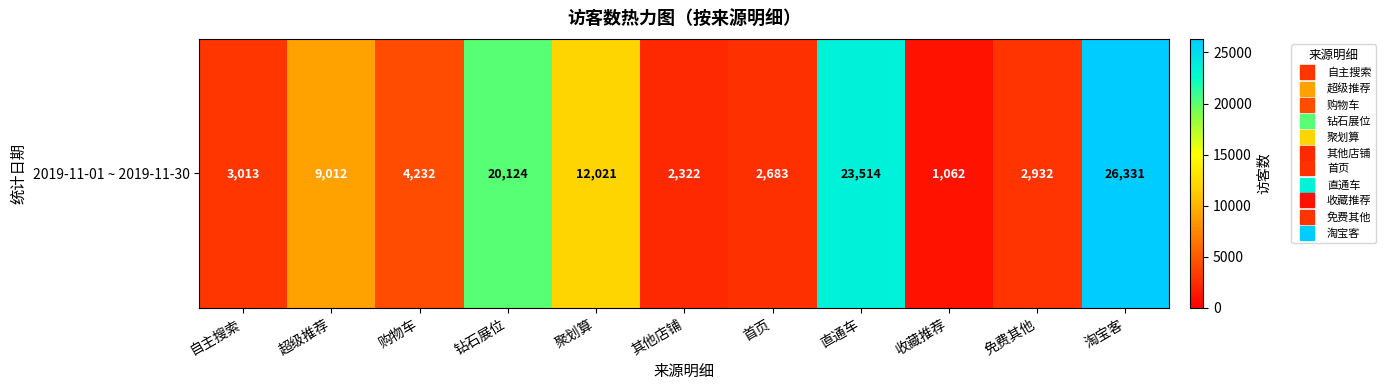

What is the ratio of the value at 聚划算 to the value at 免费其他?

4.1